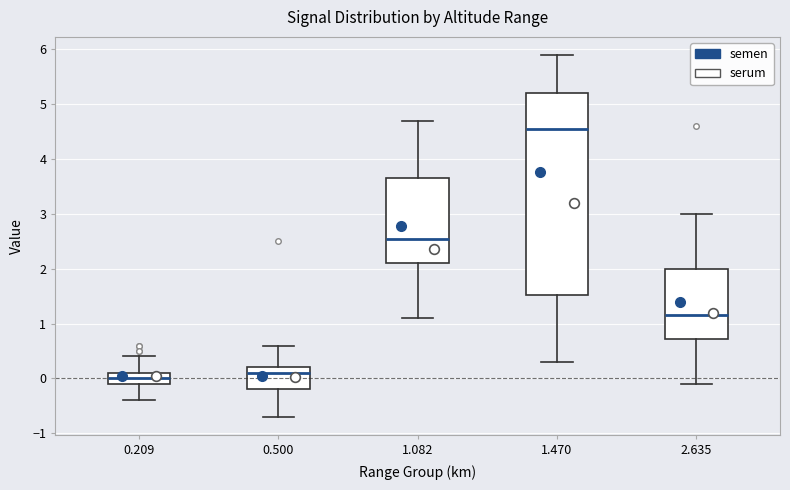

Reading left to right, transcribe this box plot: for each box, give where its median line is, the range the box spans, and where its two whiskers end, as read against the y-axis. The values are not printed on the chart, so give them approximately, as read against the axis.

0.209: median 0.0, box -0.1 to 0.1, whiskers -0.4 to 0.4
0.500: median 0.1, box -0.2 to 0.2, whiskers -0.7 to 0.6
1.082: median 2.6, box 2.1 to 3.7, whiskers 1.1 to 4.7
1.470: median 4.6, box 1.5 to 5.2, whiskers 0.3 to 5.9
2.635: median 1.2, box 0.7 to 2.0, whiskers -0.1 to 3.0